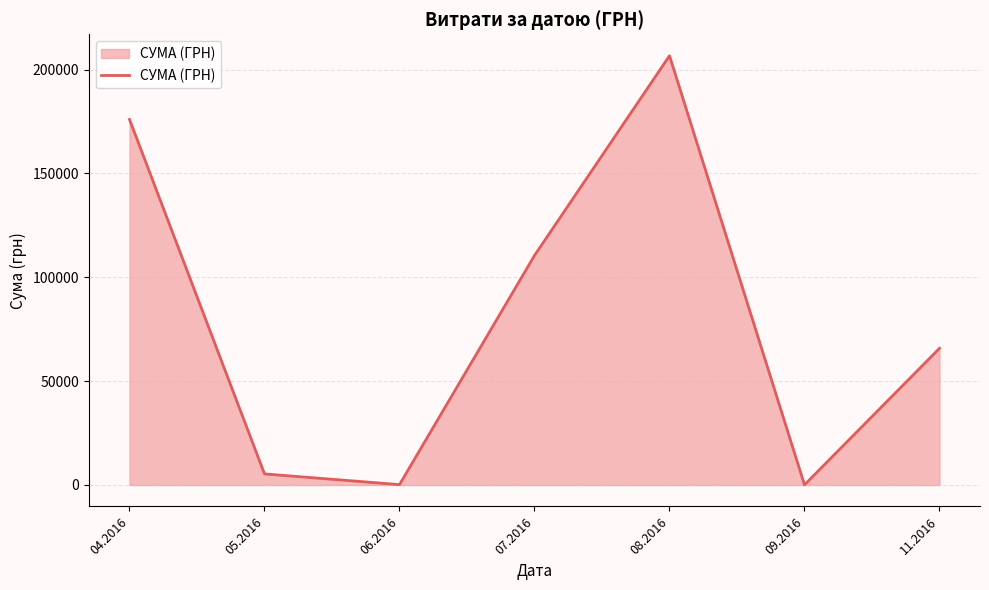

What is the difference between the maximum and minimum values?

206547.1